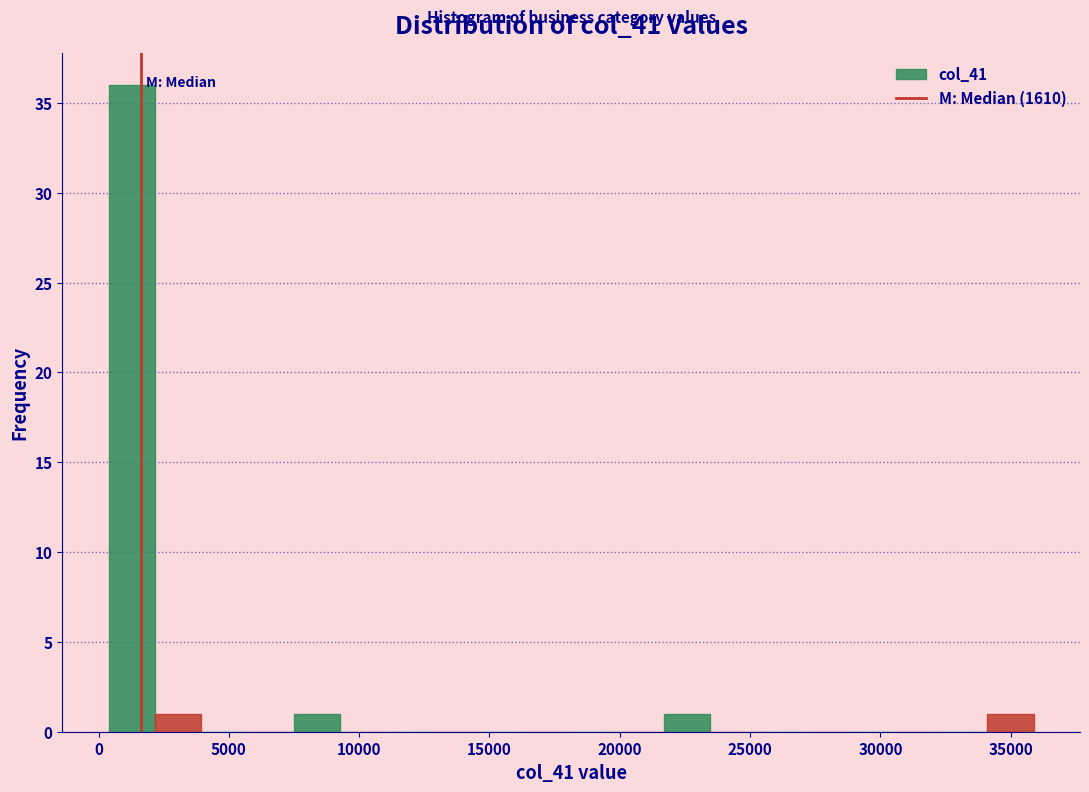

Read against the x-axis, roughly where is the centre of the tallest bar?

1500